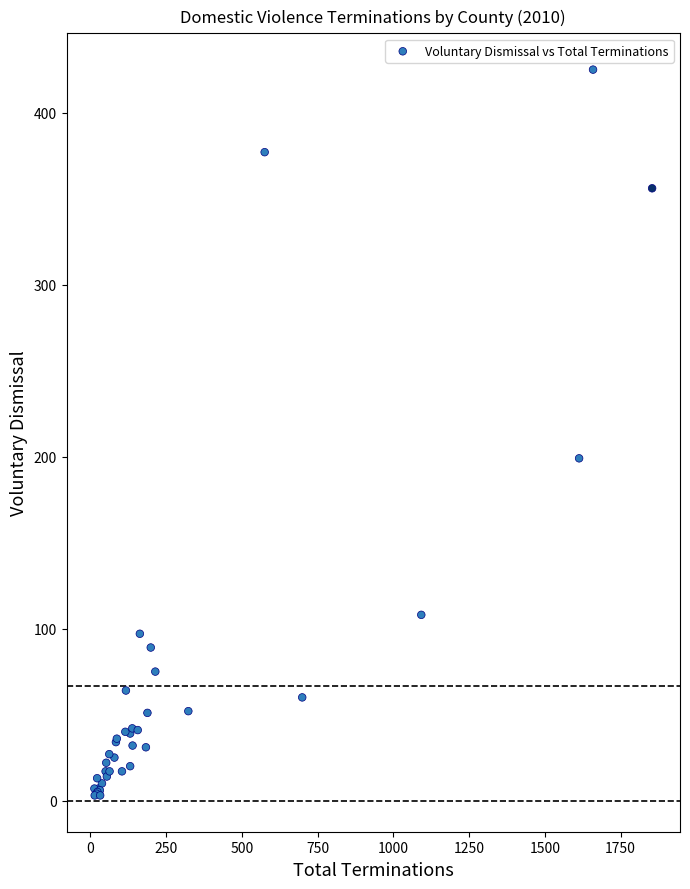

What Y value in the scatter plot is closest to 214?

199